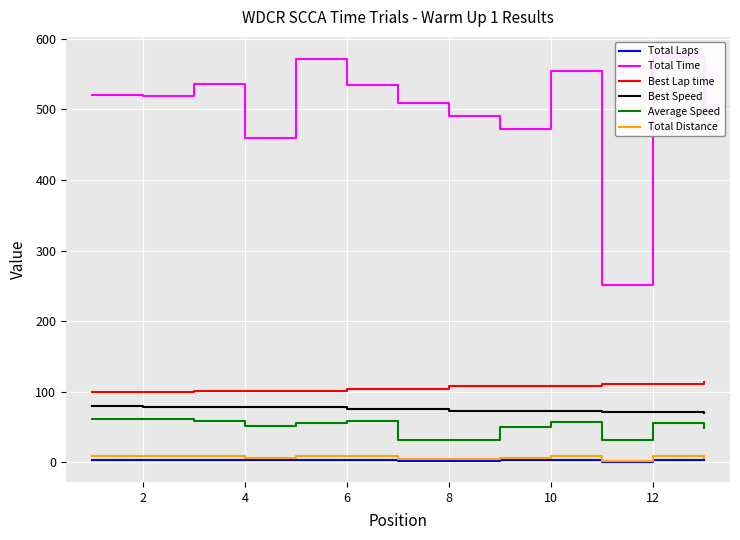

What is the maximum value for Best Lap time?

113.5